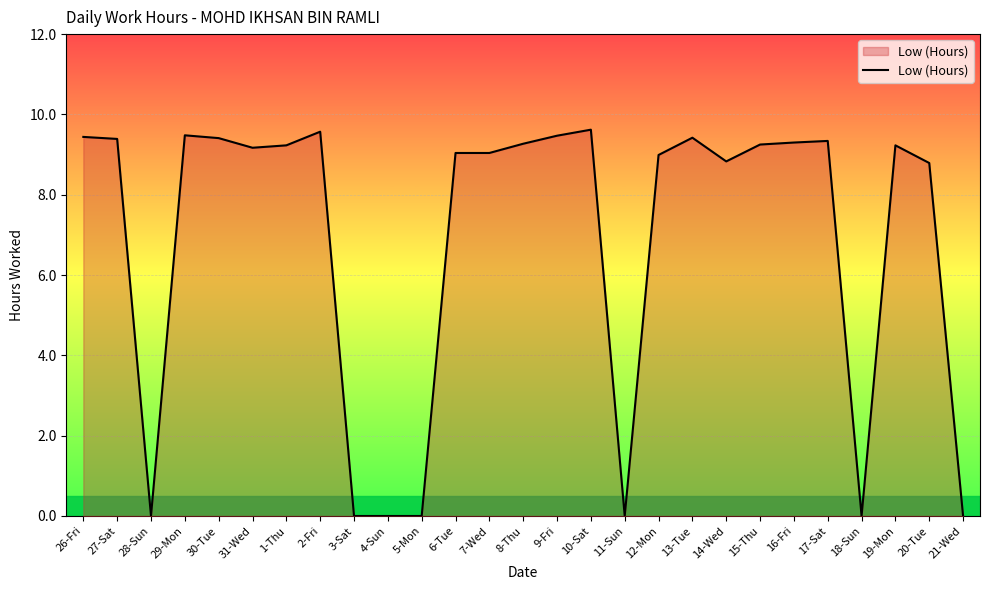

Where is the first local minimum?

28-Sun